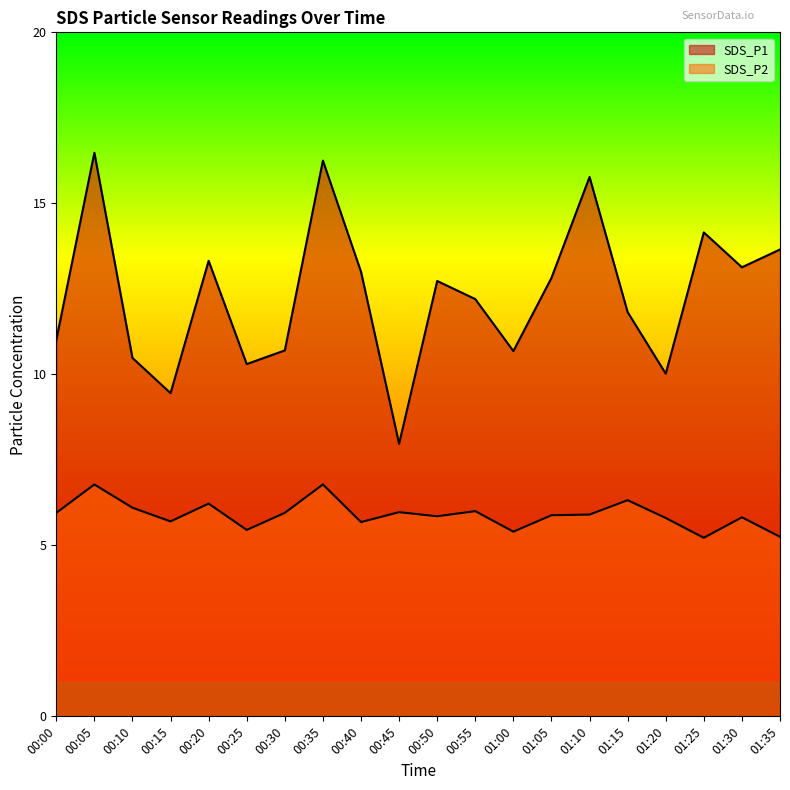

At which category is the sum across all series the highest?

00:05